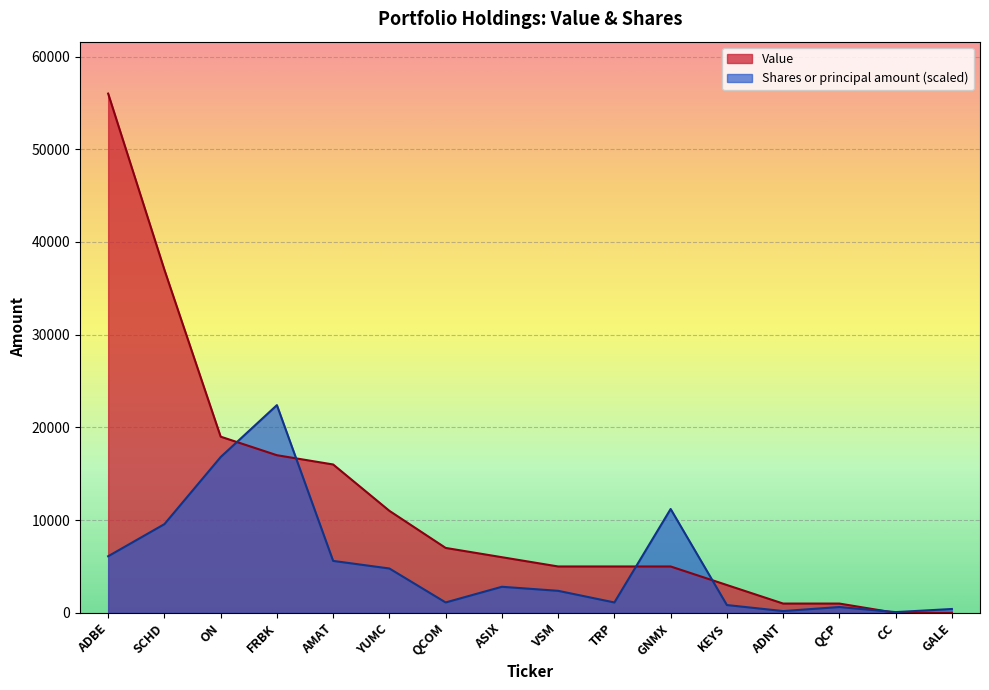

Is it true that Shares or principal amount equals 219.5 at KEYS?

False